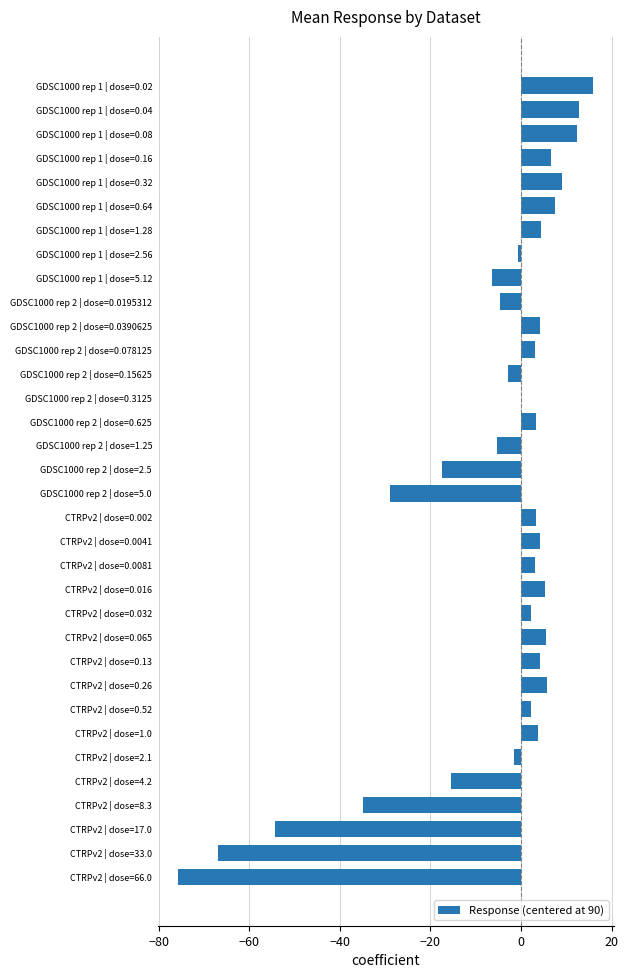

What is the greatest value displayed?

16.0